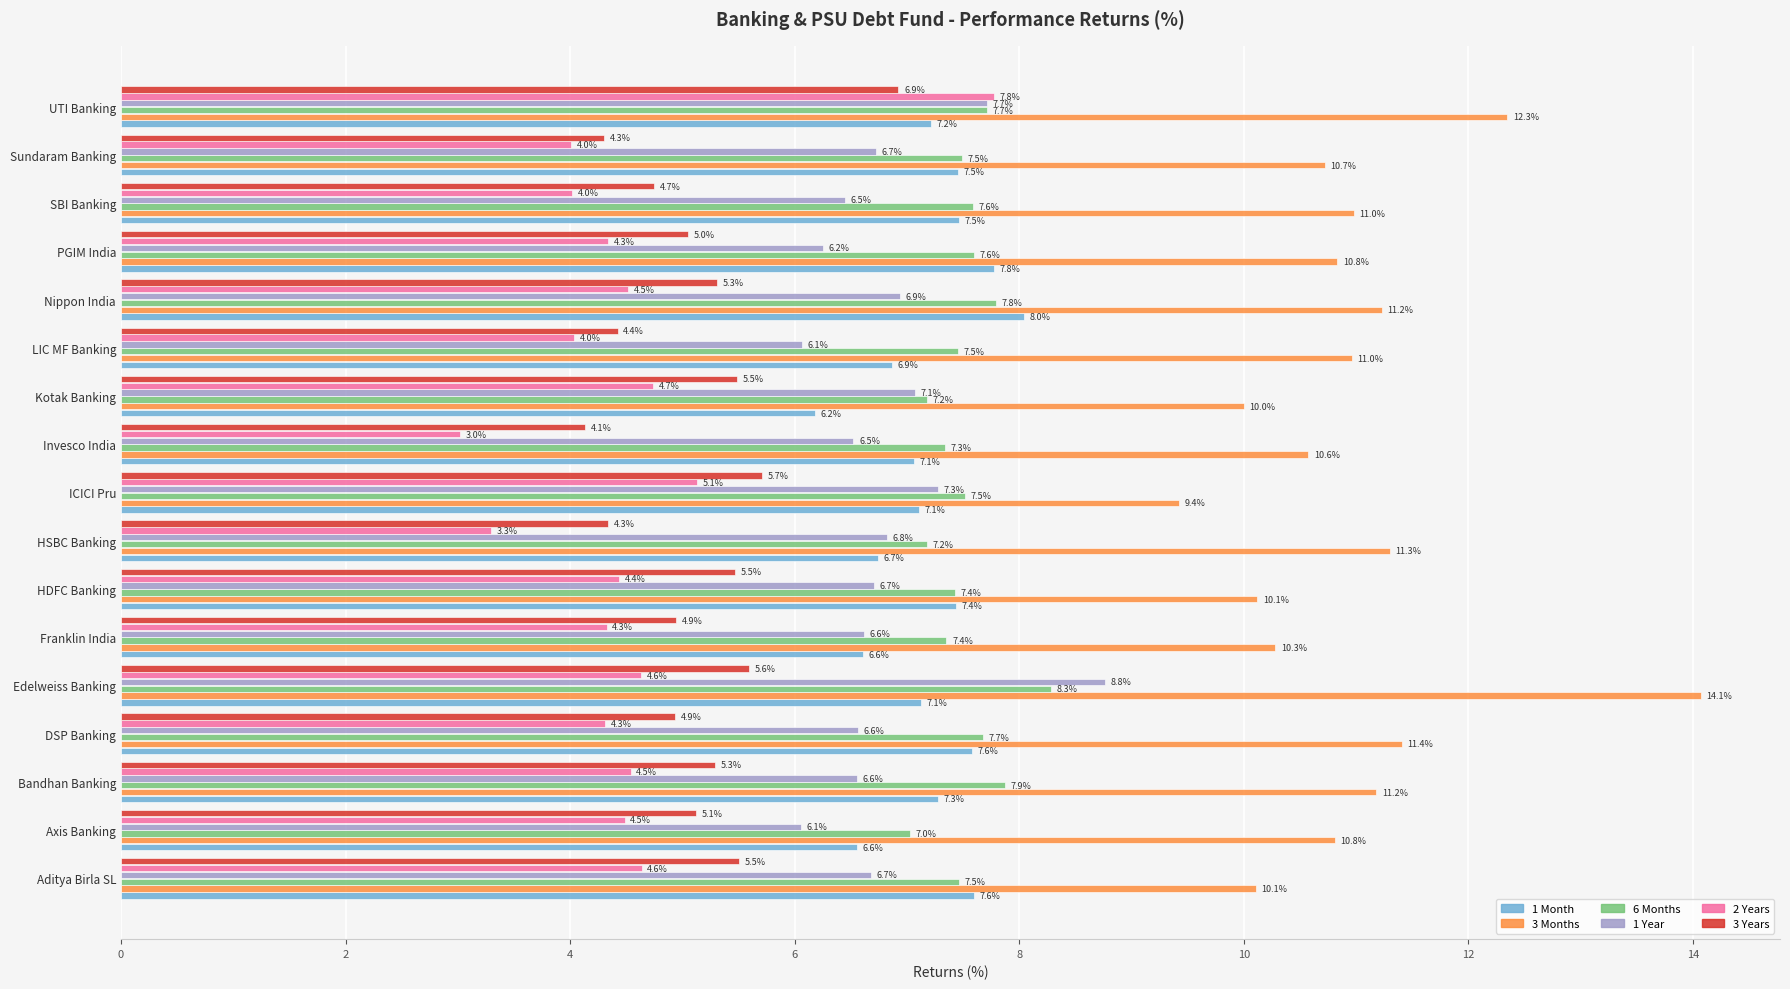

Where is 2 Years nearest to the value 5?

ICICI Pru